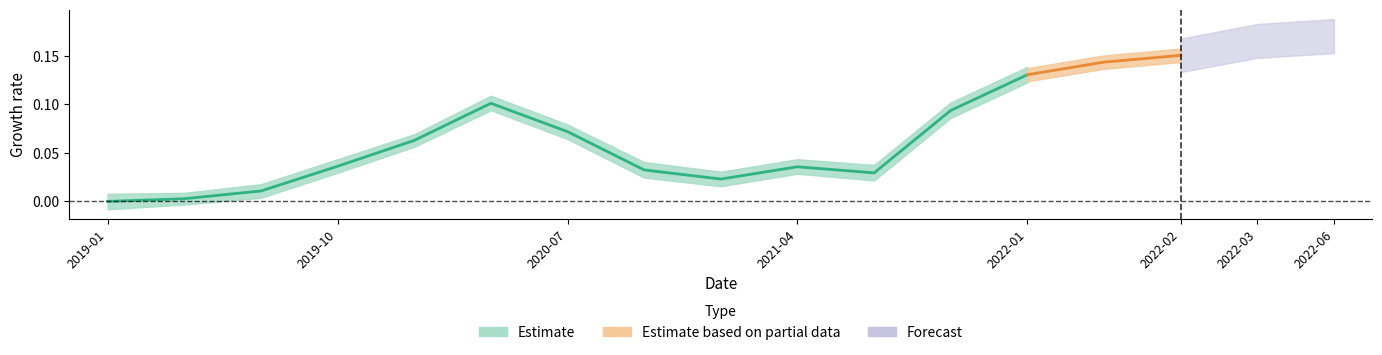

What is the label of the 1st point from the left?

2019-01